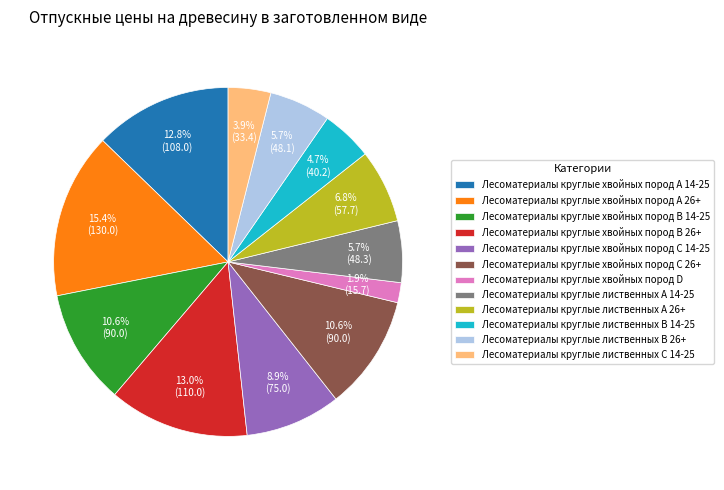

To the nearest percent, what is the average slice percentage?

8%